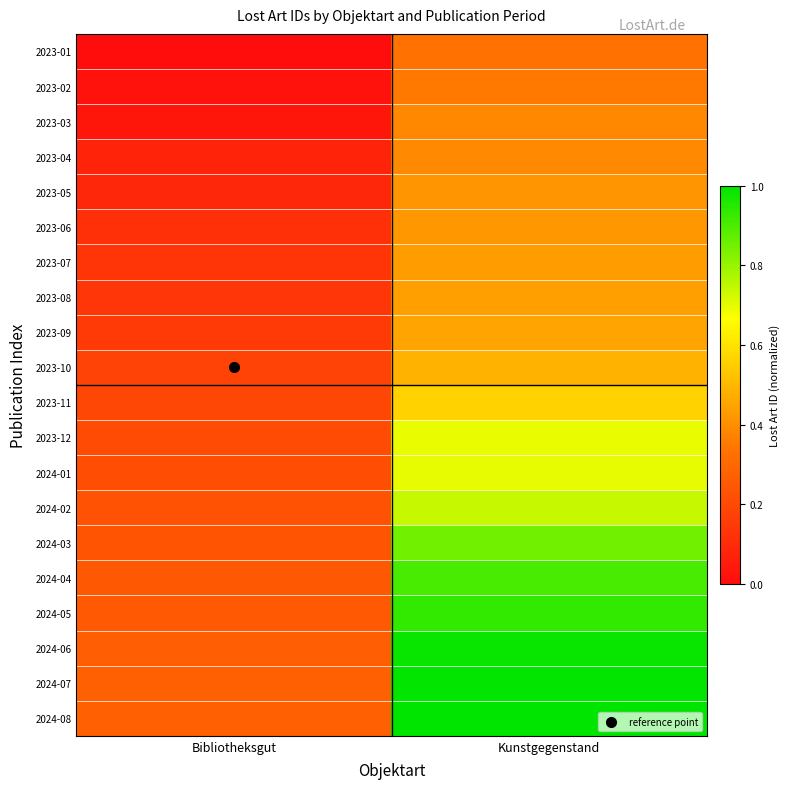

Which category has the lowest value across all series?

Bibliotheksgut